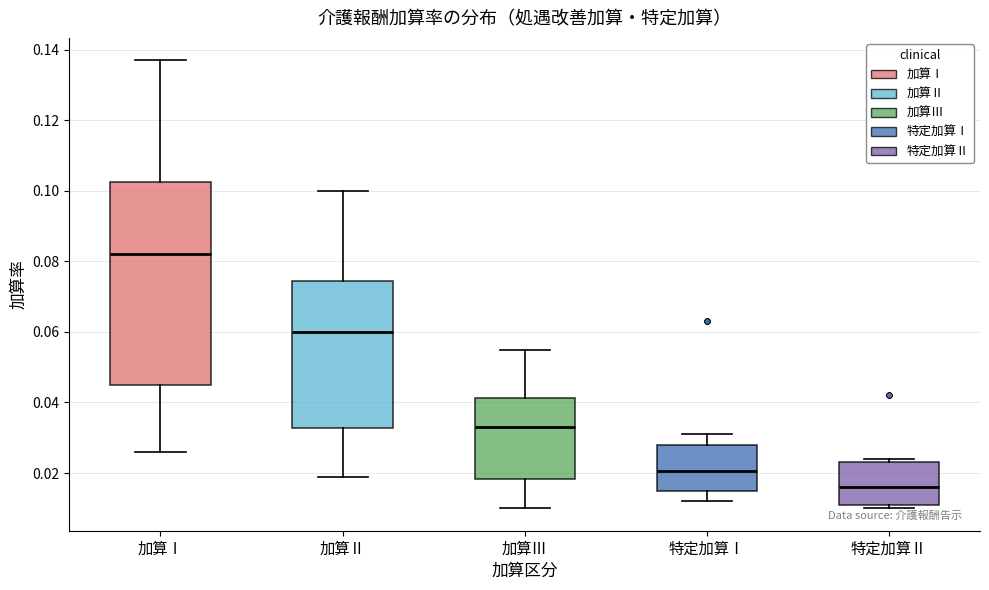

Where does the upper whisker of the box for 加算Ⅰ end on the y-axis? The values are not printed on the chart, so give them approximately, as read against the axis.

0.138